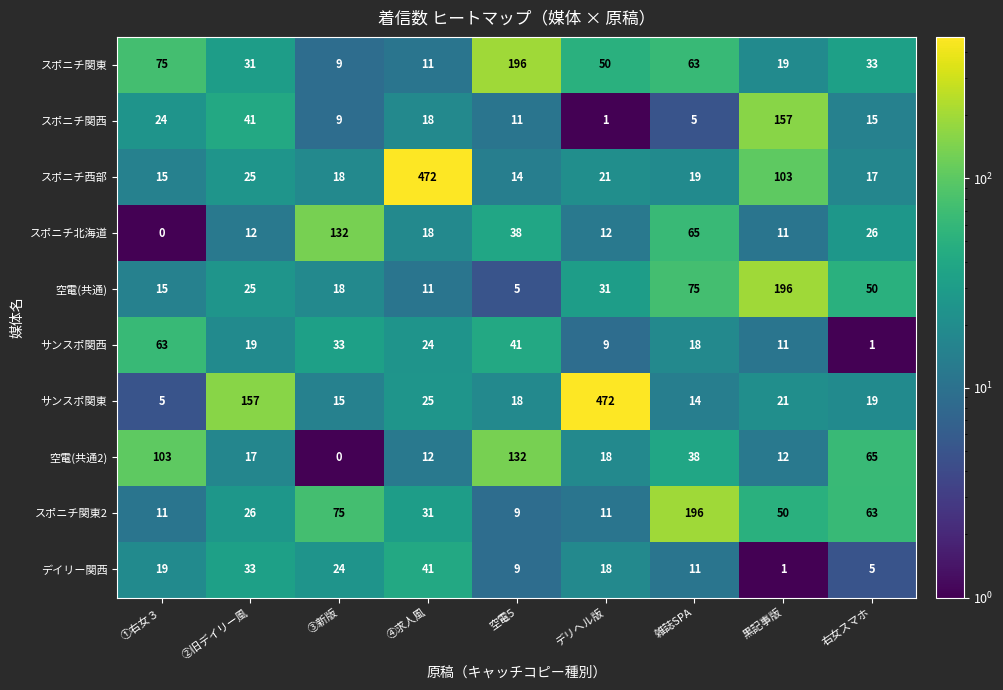

What is the difference between the maximum and second lowest values in the サンスポ関西 series?

54